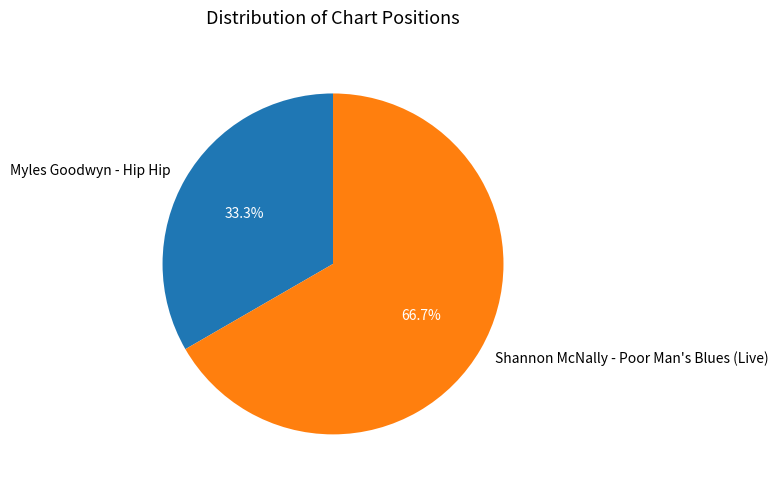

Which category has the biggest portion of the pie?

Shannon McNally - Poor Man's Blues (Live)